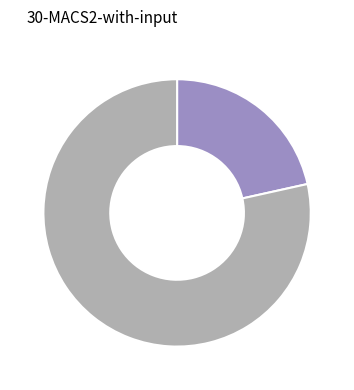

Does any single category account for the majority?

Yes